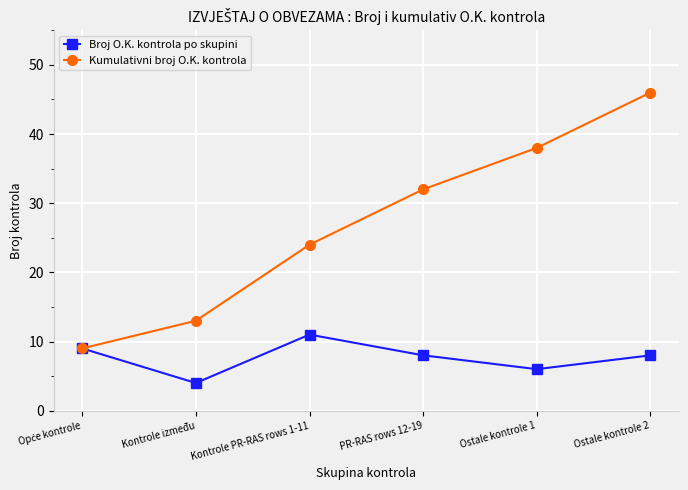

Rank the series by their average value, from highest to lowest.

Kumulativni broj O.K. kontrola, Broj O.K. kontrola po skupini